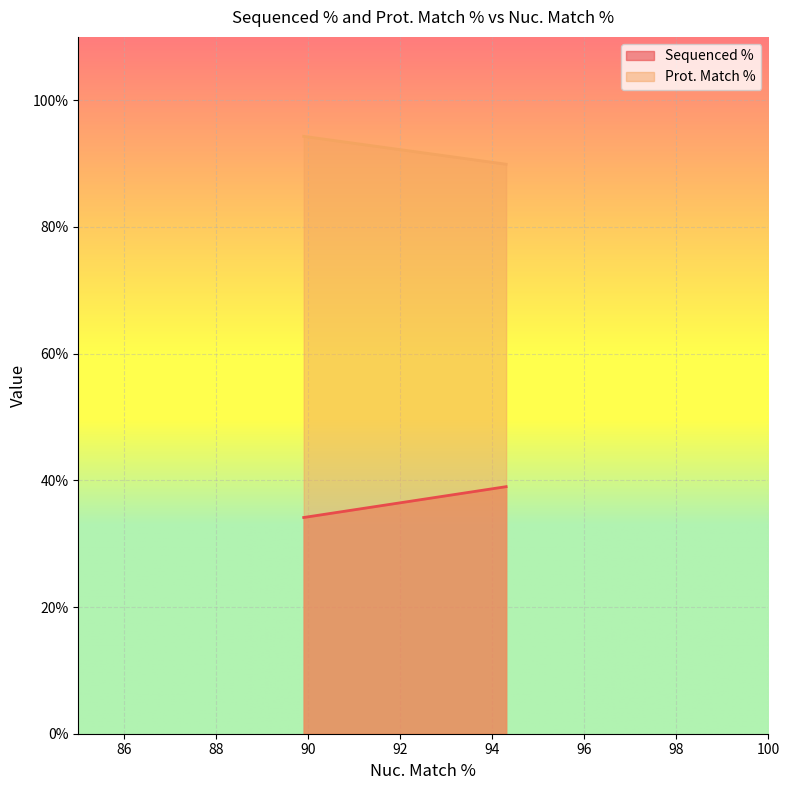

The value of Sequenced % at 89.9 is -48.5. True or false?

False